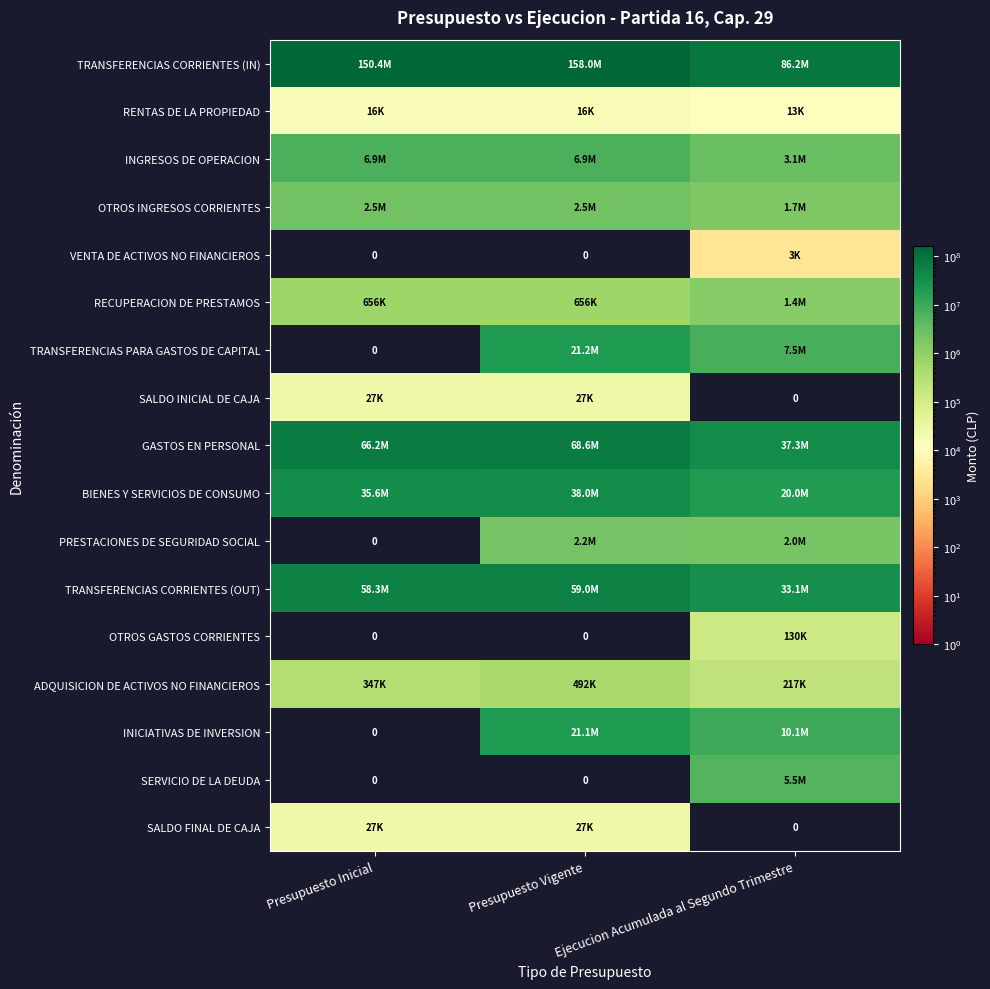

Is the value of TRANSFERENCIAS PARA GASTOS DE CAPITAL at Presupuesto Vigente greater than the value of INGRESOS DE OPERACION at Presupuesto Vigente?

Yes